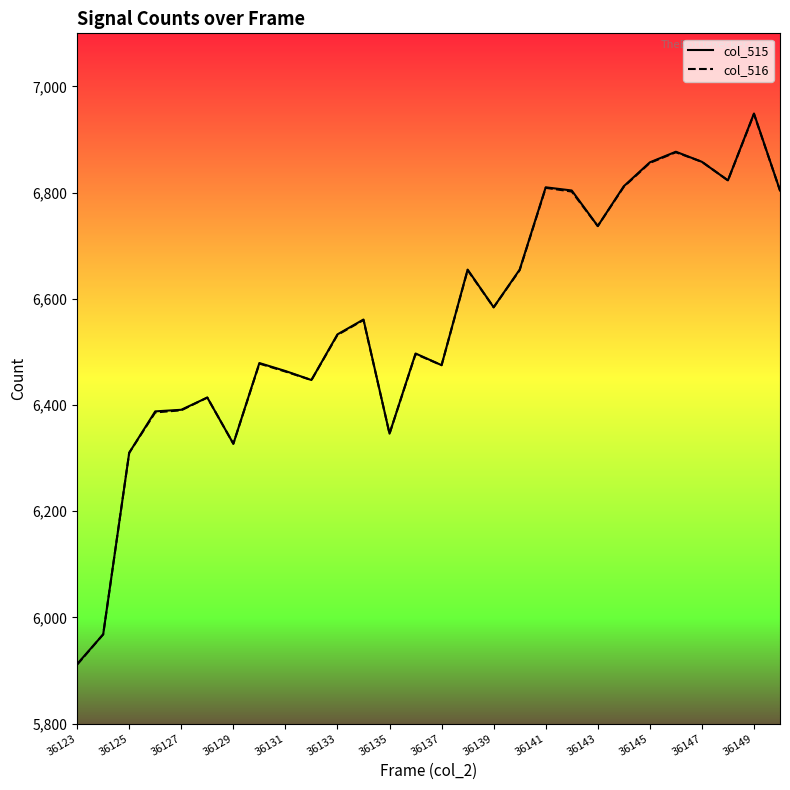

What is the lowest value of the col_515 series?

5912